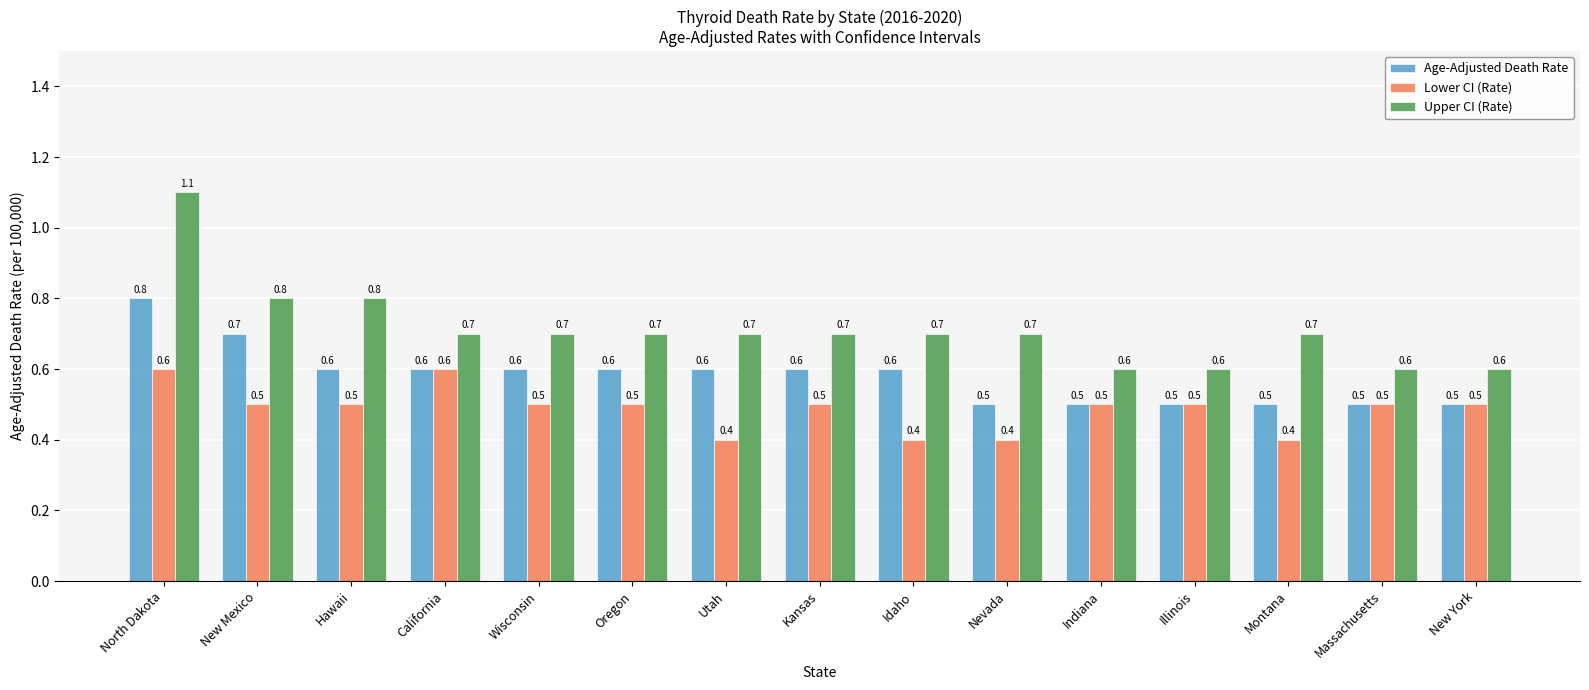

What are all the series names shown in the legend?

Age-Adjusted Death Rate, Lower CI (Rate), Upper CI (Rate)